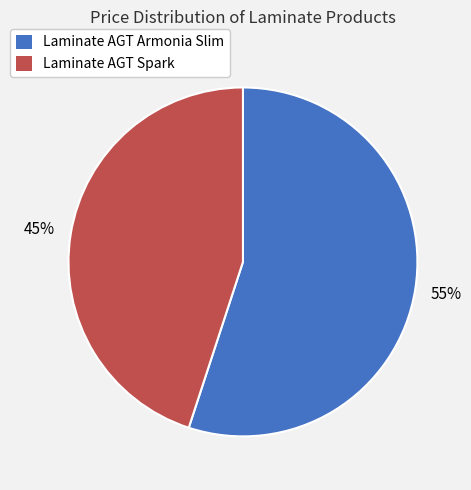

To the nearest percent, what is the difference between the largest and smallest slice percentages?

10%